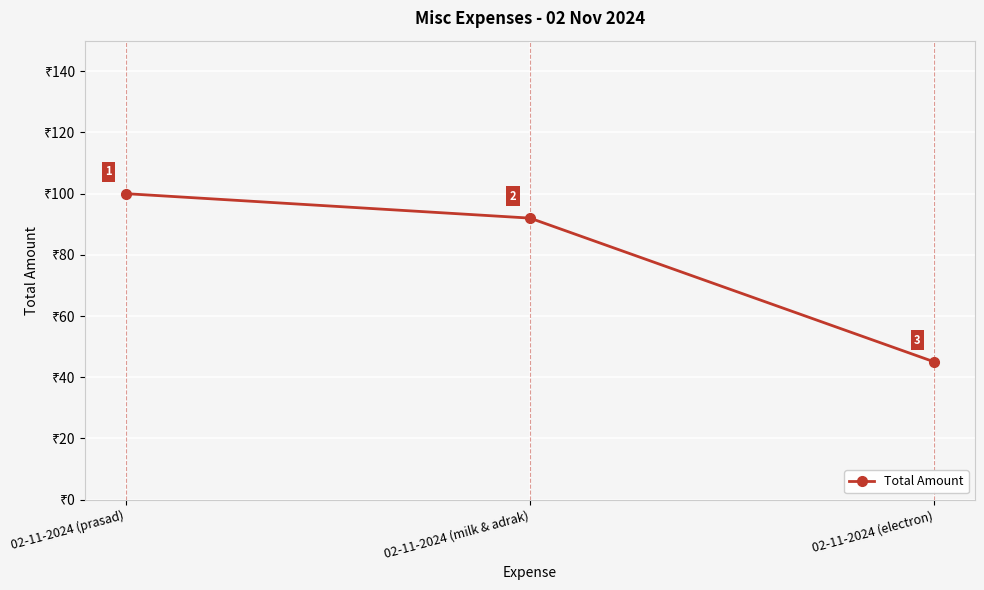

What is the change in value from 02-11-2024 (milk & adrak) to 02-11-2024 (electron)?

-47